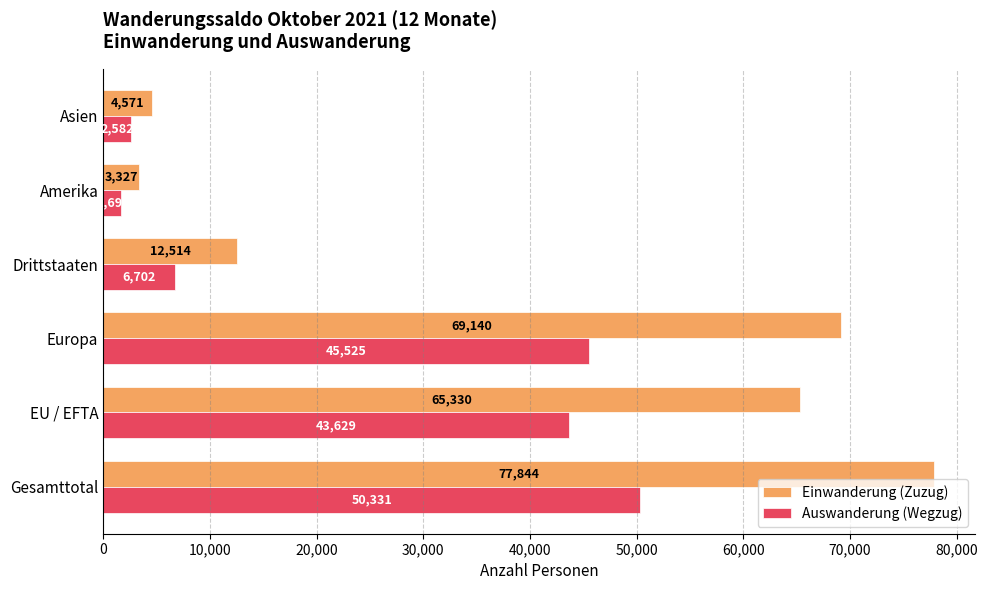

What is the difference between the maximum and second lowest values in the Auswanderung (Wegzug) series?

47749